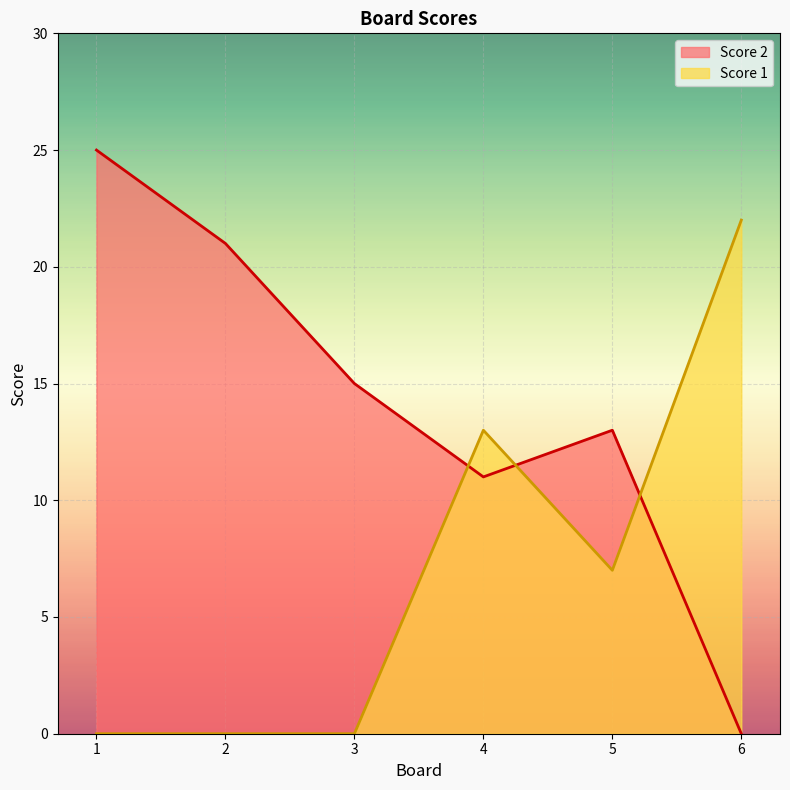

Reading left to right, extract all data points from this chart.

Score 2: 1=25	2=21	3=15	4=11	5=13	6=0
Score 1: 1=0	2=0	3=0	4=13	5=7	6=22